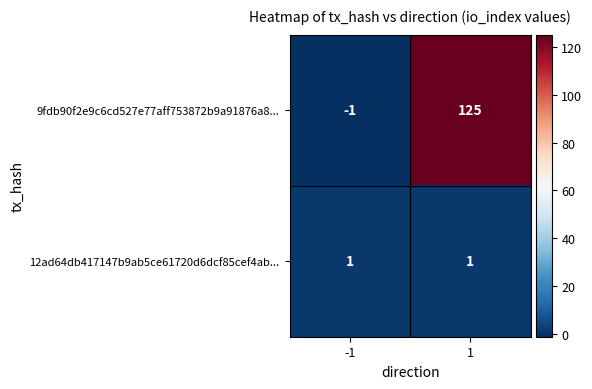

What is the average value of the 9fdb90f2e9c6cd527e77aff753872b9a91876a8... series?

62